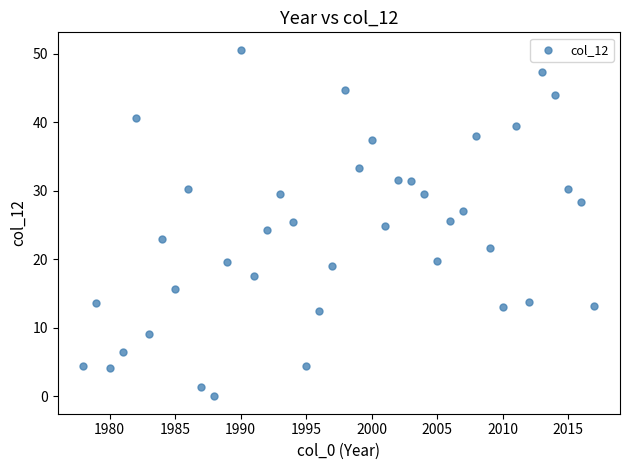

What is the range of X values (max minus min)?

39.0